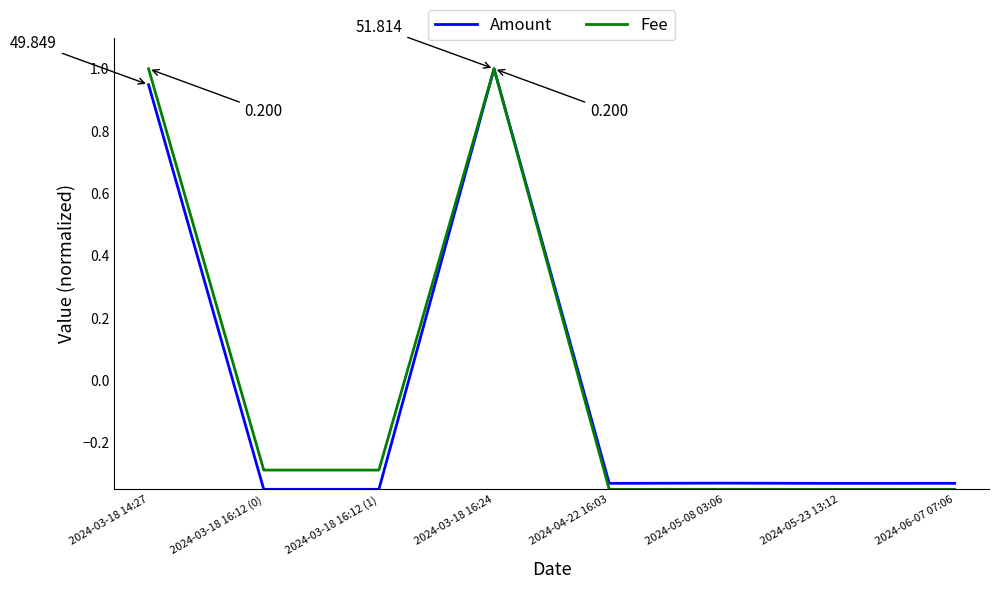

How many lines are shown in the chart?

2